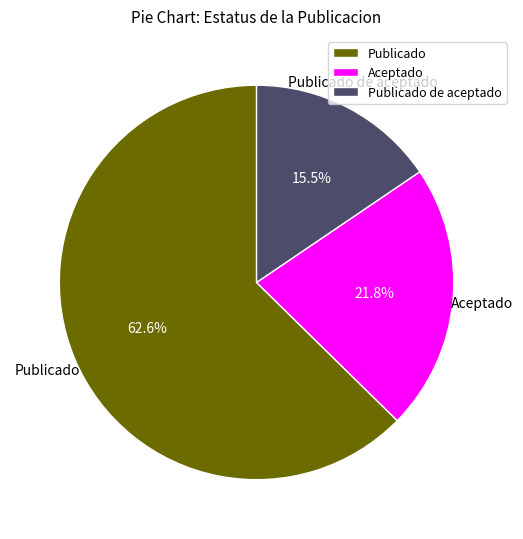

The Publicado slice represents 63% of the pie. True or false?

True